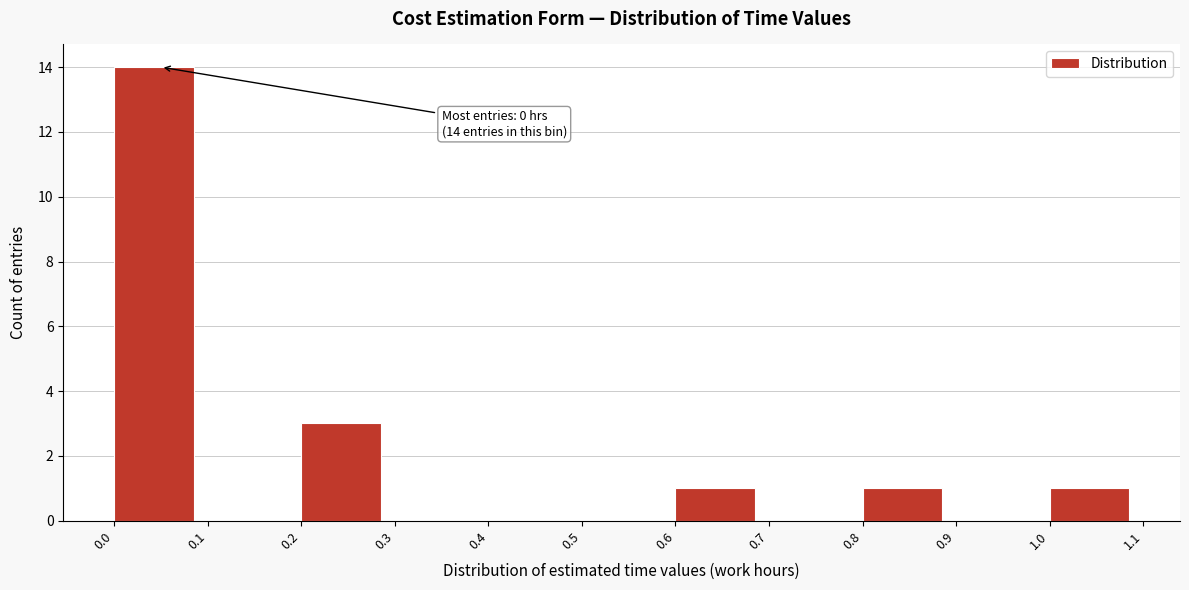

Over which range of the x-axis is the bar tallest?

0.0 to 0.1